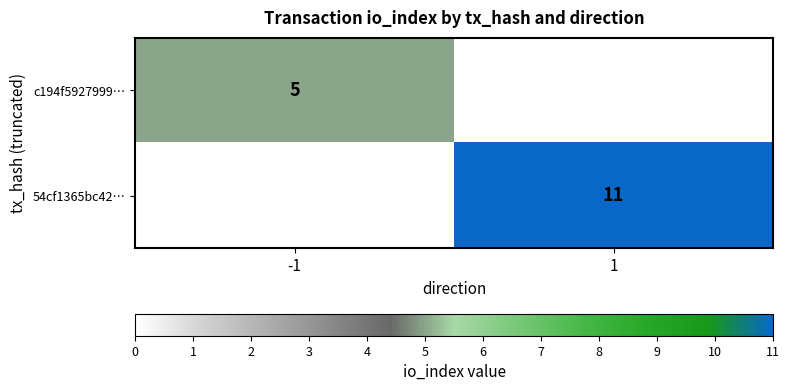

The c194f5927999… series shows 2 at -1. True or false?

False